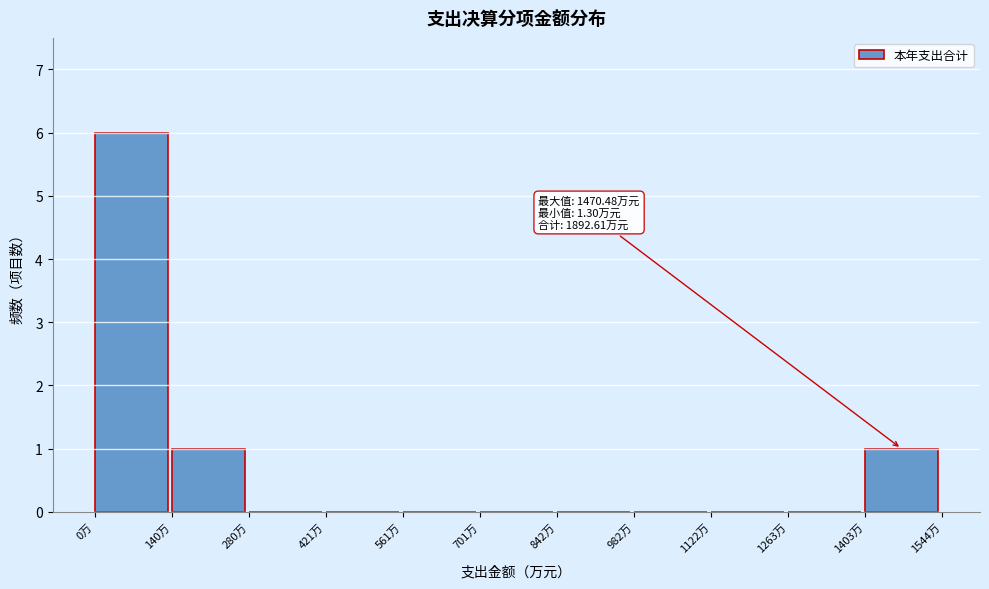

Over which range of the x-axis is the bar tallest?

0 to 140